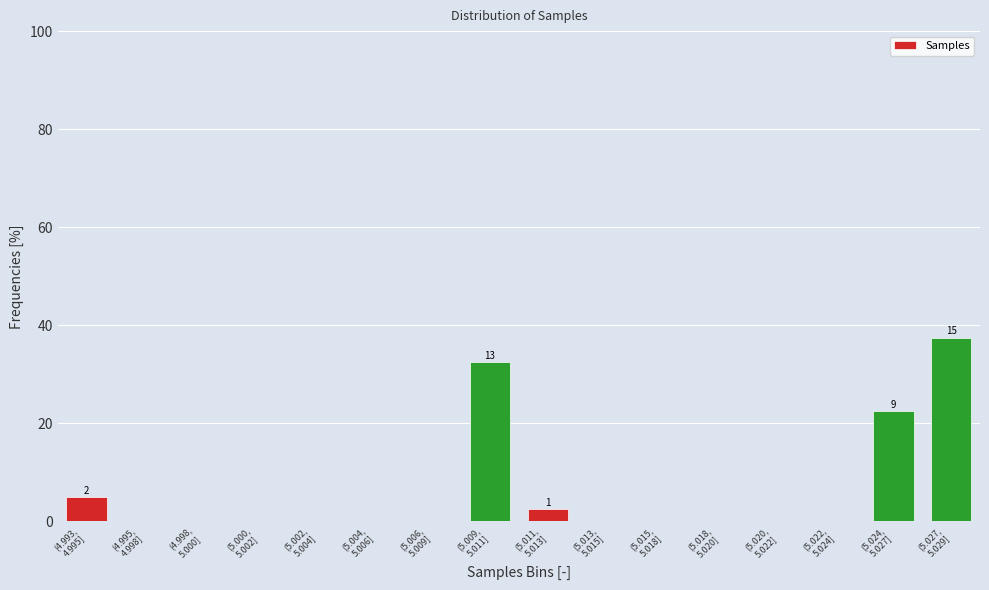

What is the greatest value displayed?

37.5